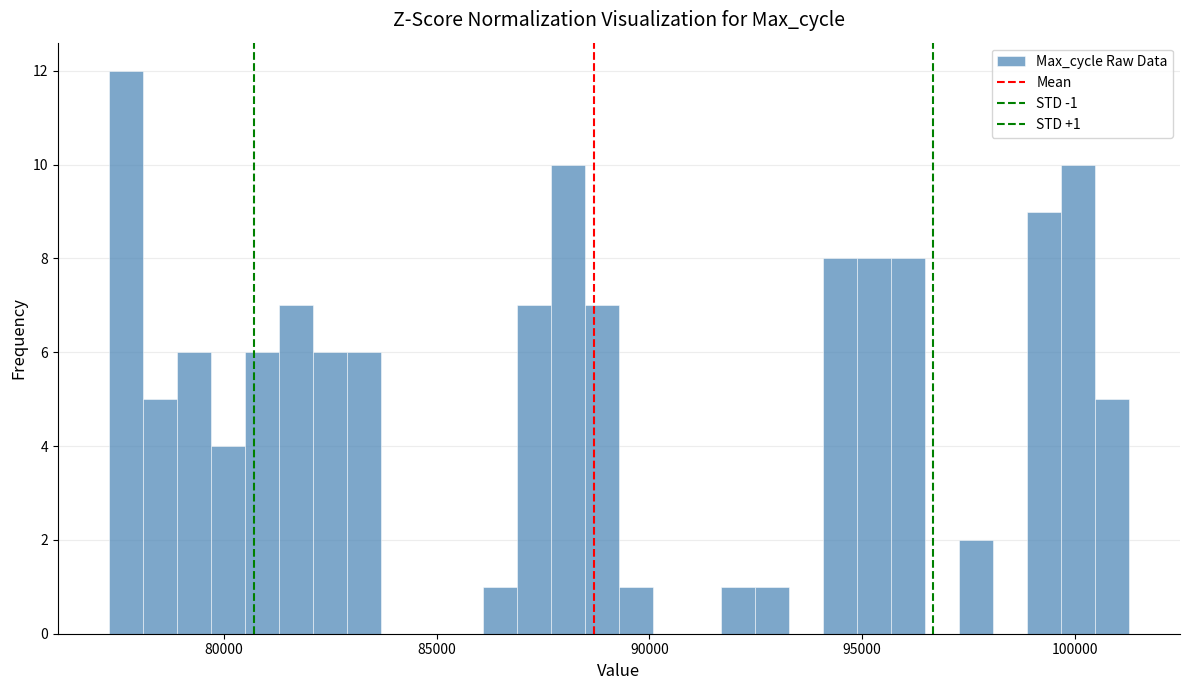

Read against the x-axis, roughly where is the centre of the tallest bar?

77500